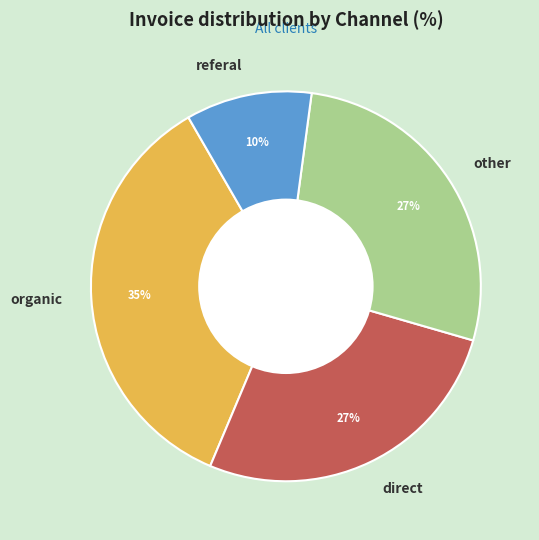

Is there a majority slice in this chart?

No